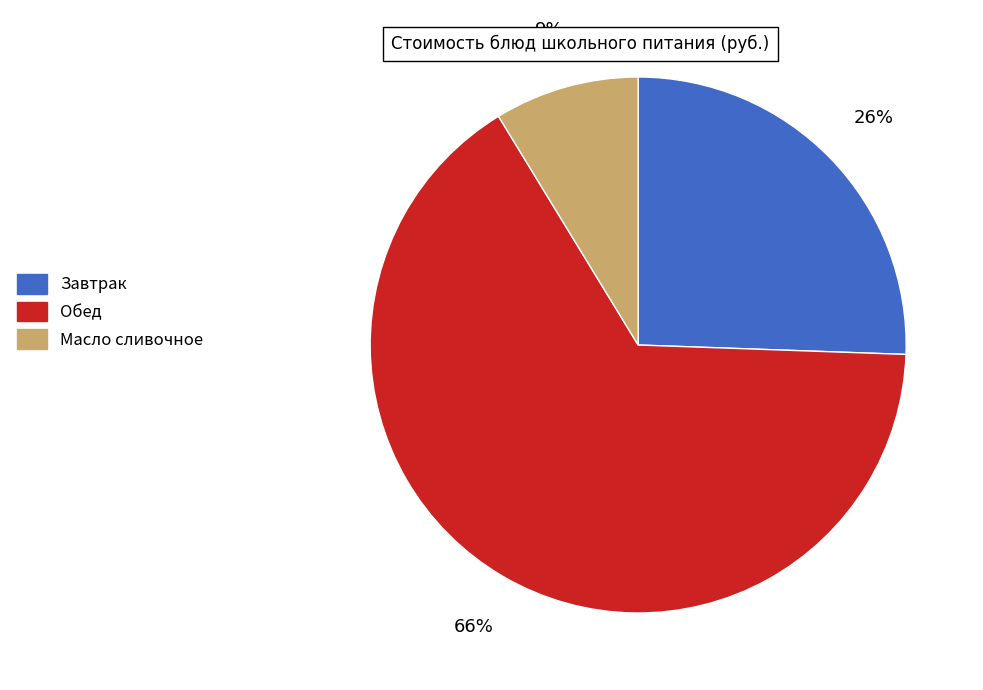

To the nearest percent, what is the difference between the Завтрак and Обед slice percentages?

40%